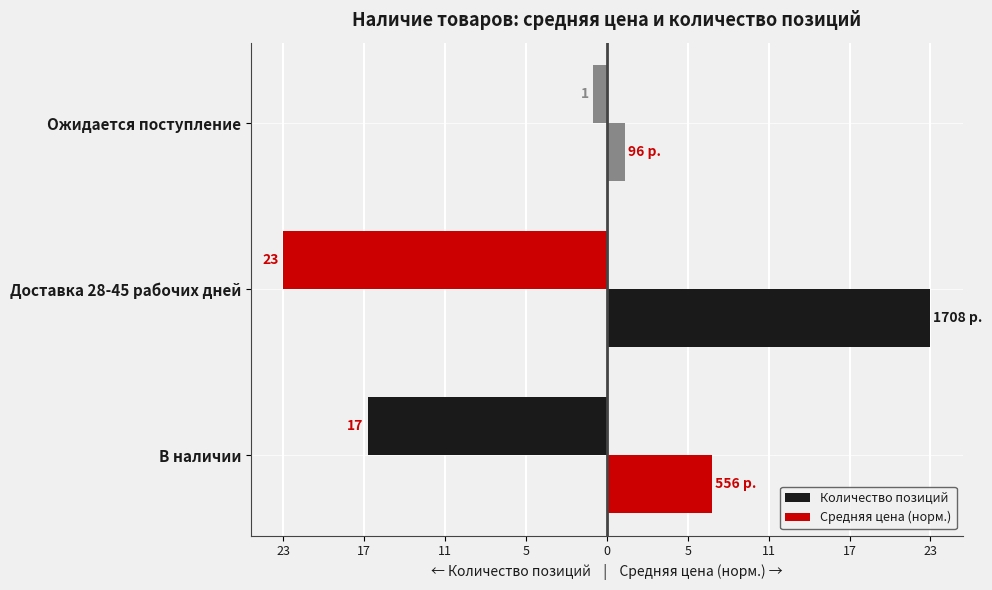

Which series has the largest total across all categories?

Средняя цена (норм.)